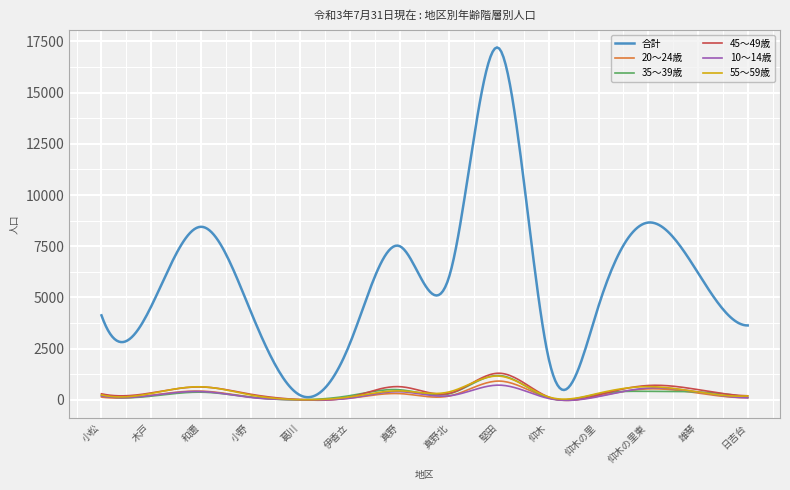

Which series has the largest total across all categories?

合計